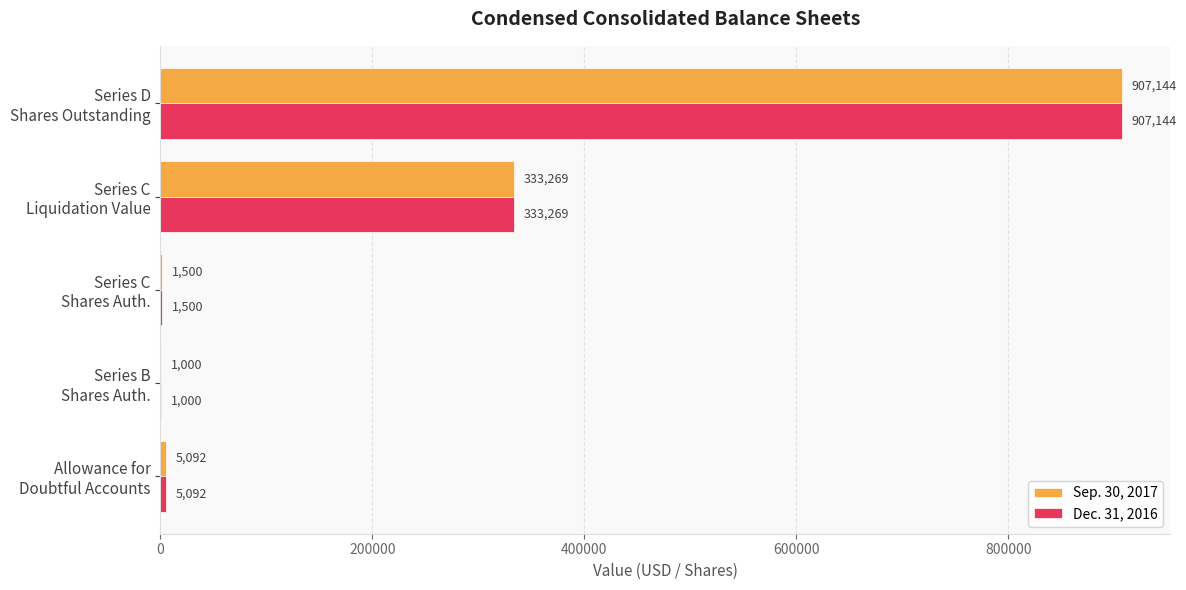

What is the sum of all Dec. 31, 2016 values?

1248005